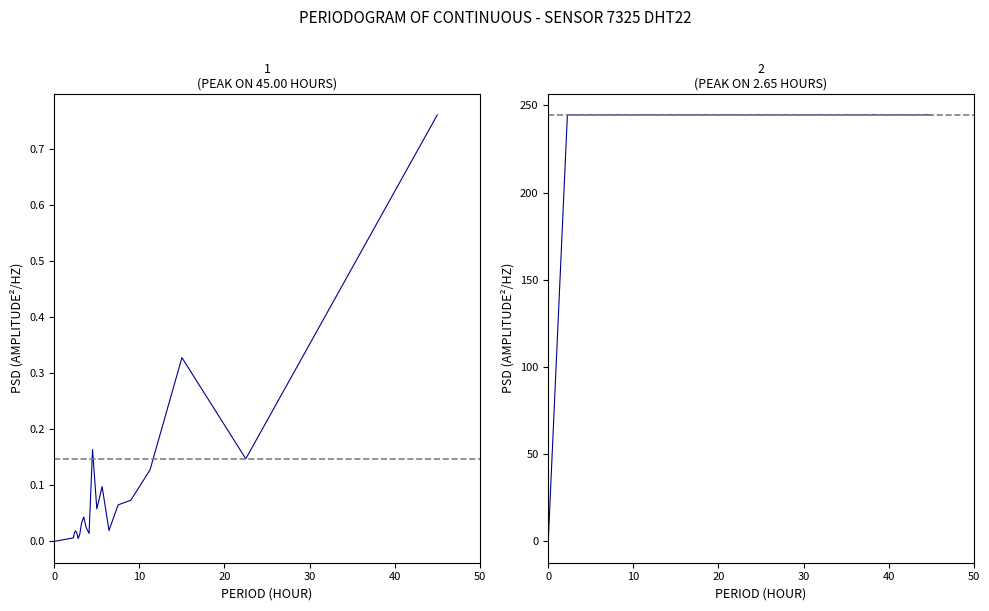

Does the chart display data point markers on the line(s)?

No